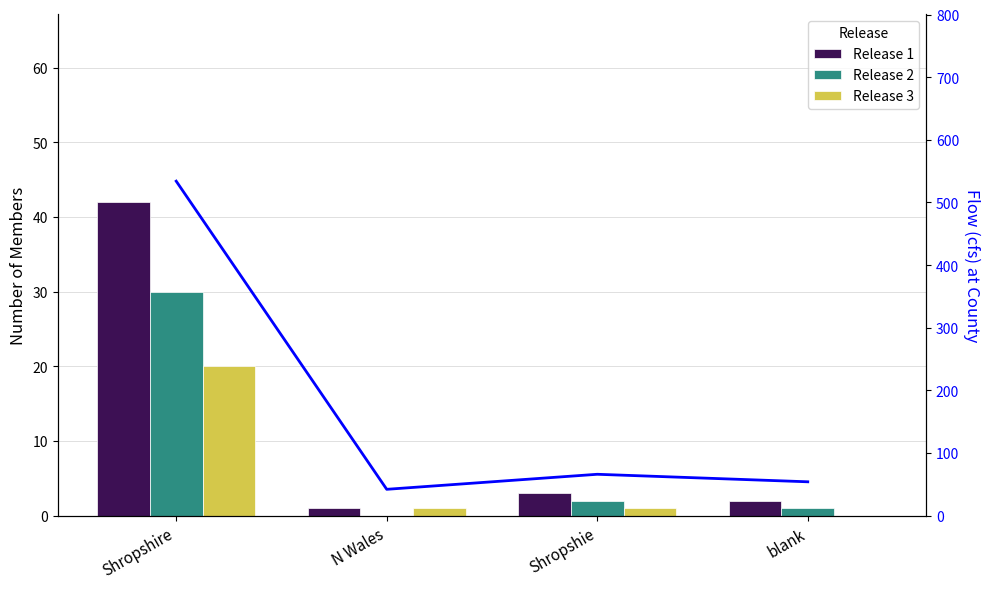

At which label does Release 1 first exceed 3?

Shropshire